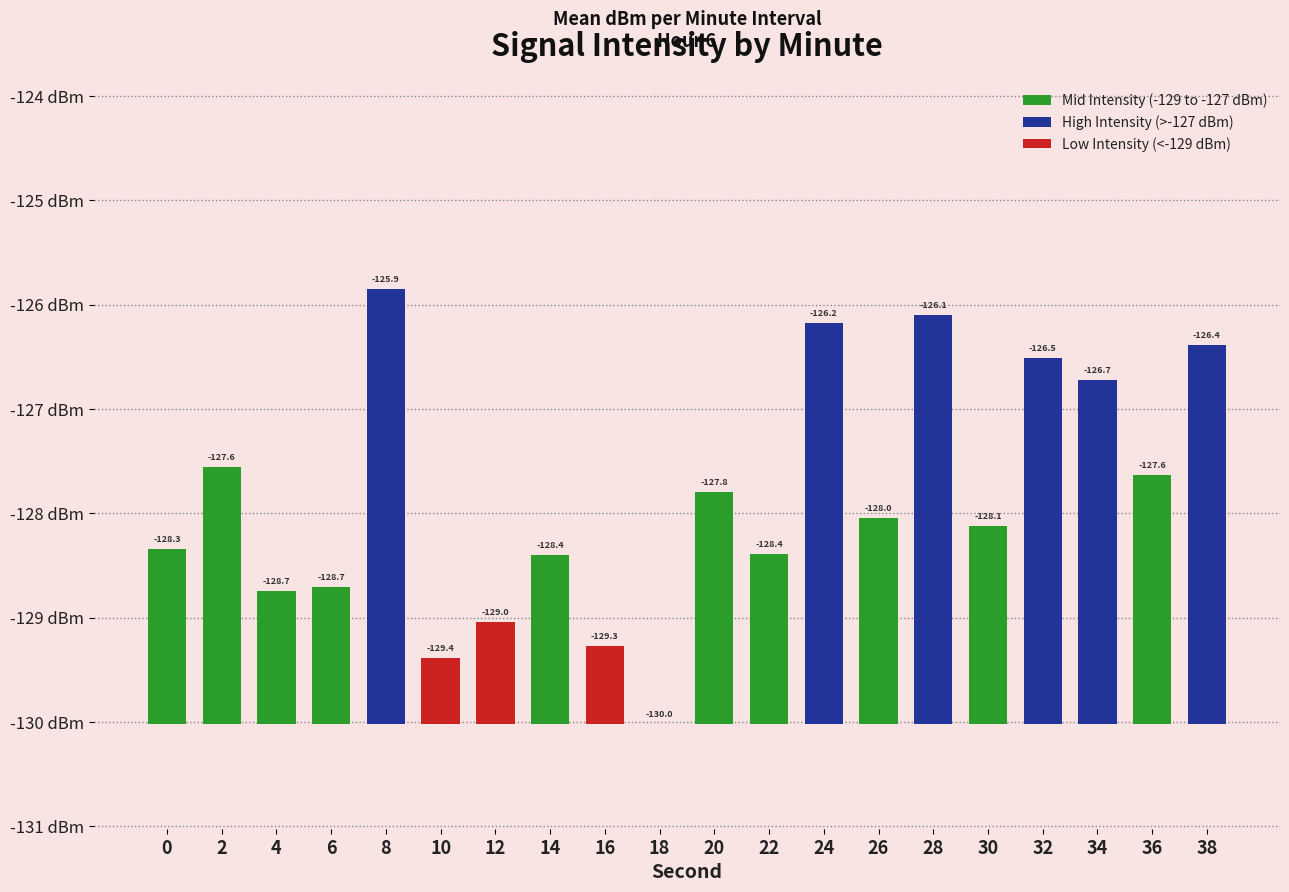

Are the bars grouped side by side (vs. stacked)?

No